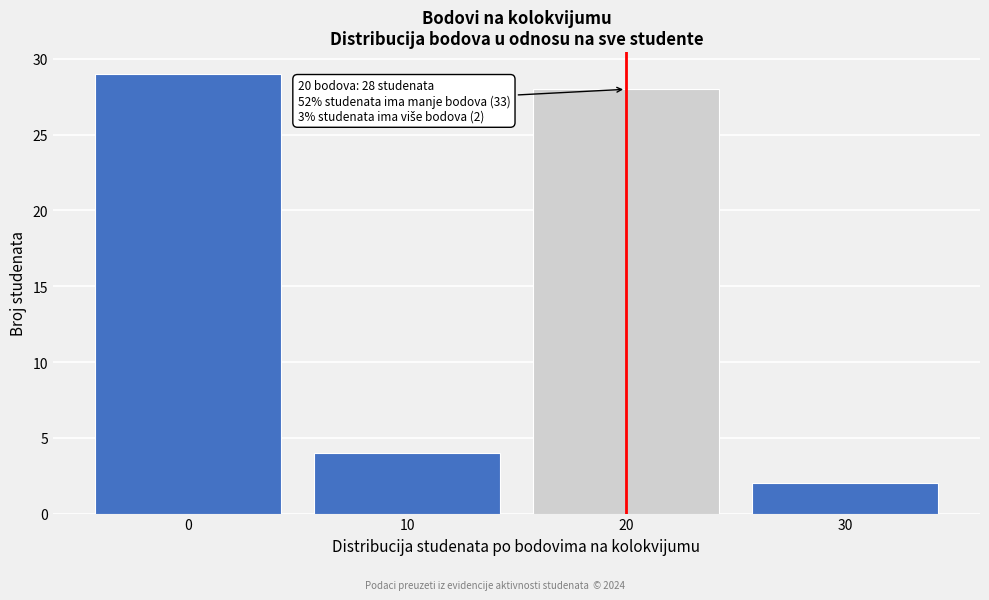

Reading left to right, extract all data points from this chart.

29	4	28	2